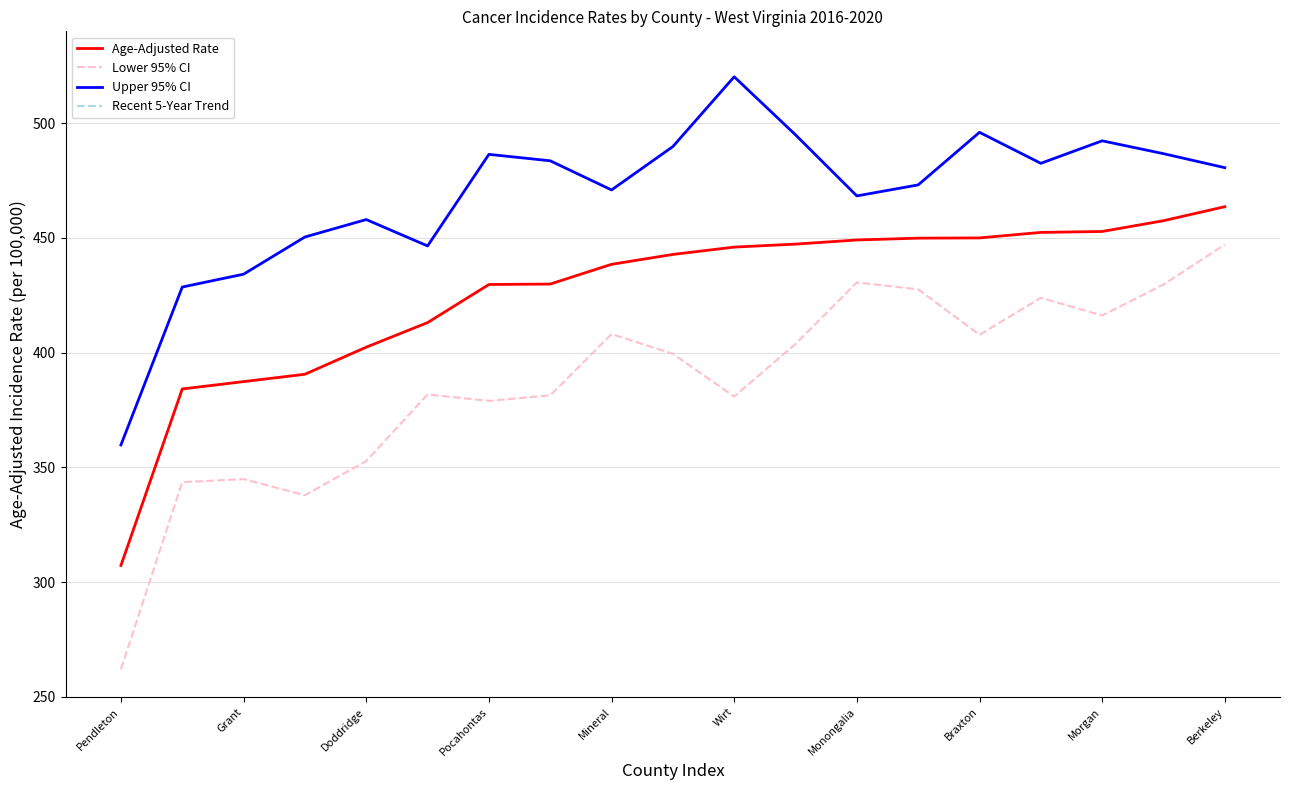

Which series has the widest spread of values?

Lower 95% CI